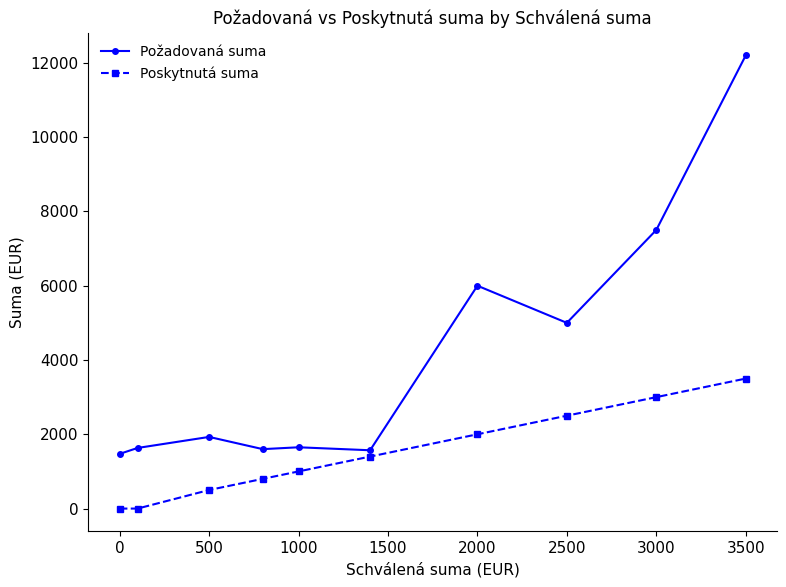

What is the value of the Požadovaná suma point at the 3rd from the left?

1929.0